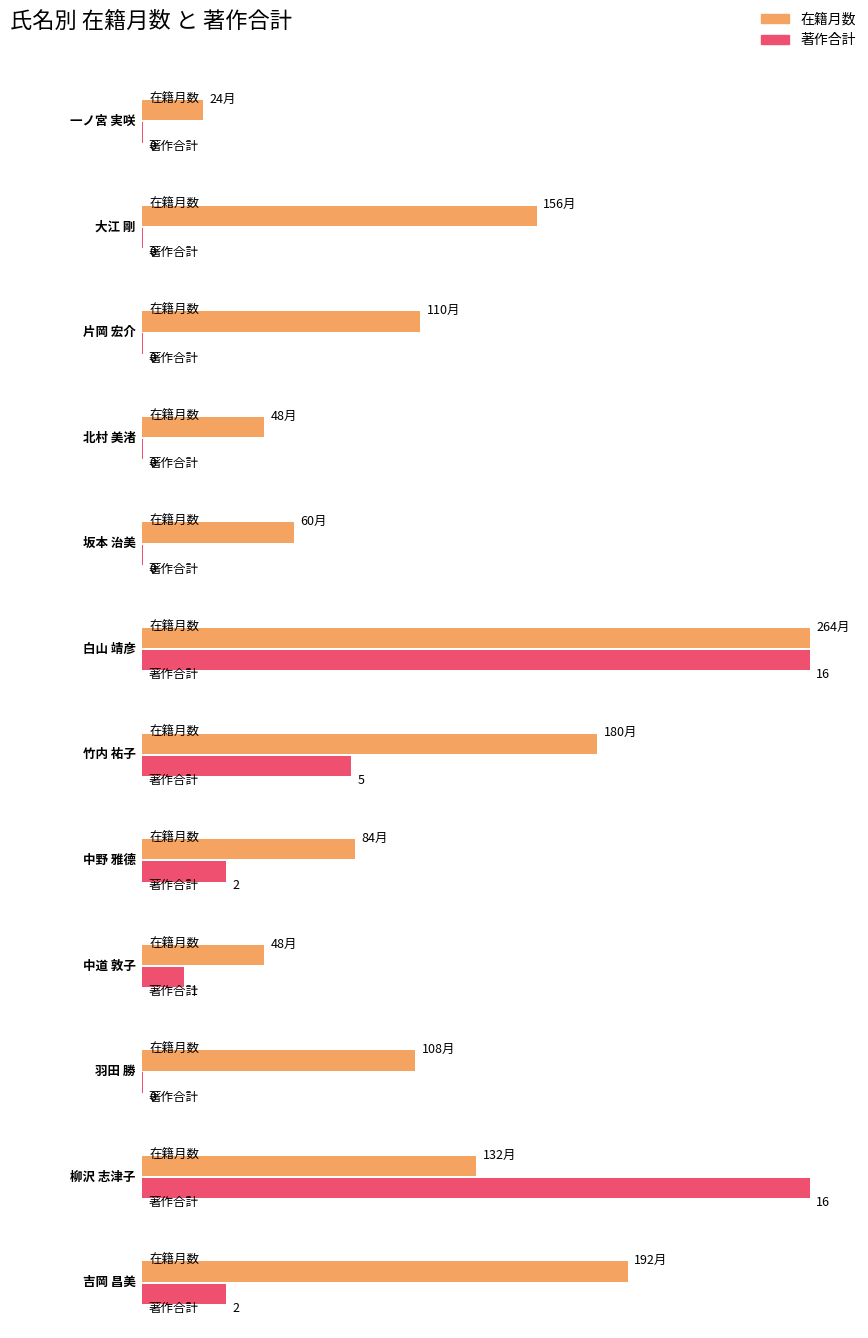

What is the difference between the maximum and minimum values in the 著作合計 series?

16